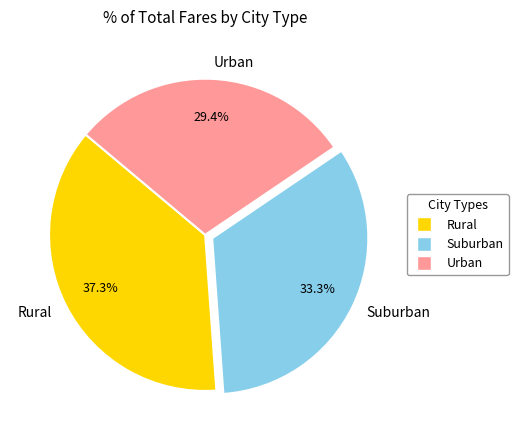

Rank the categories by value from highest to lowest.

Rural, Suburban, Urban